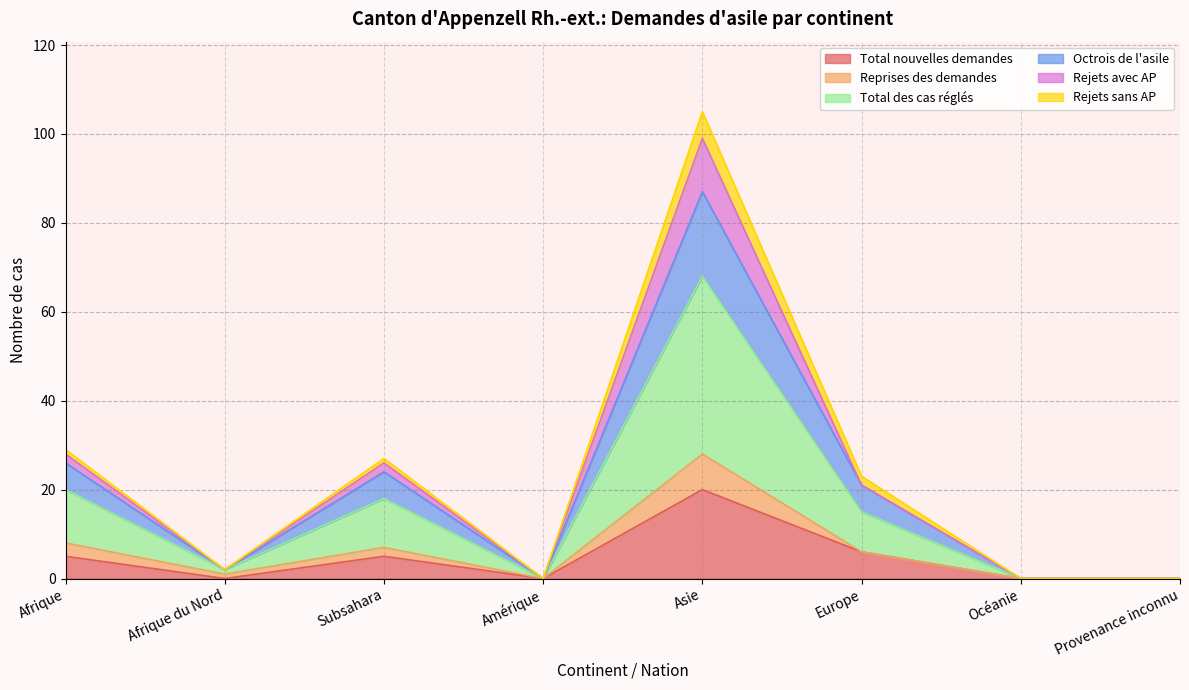

How many interior local valleys does the Total des cas réglés series have?

2